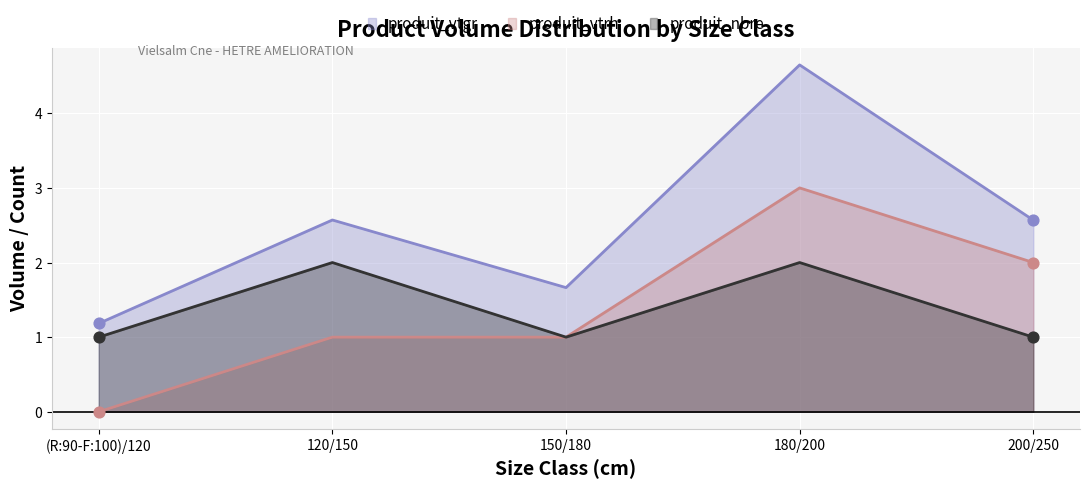

Which series contains the highest Y value?

produit_vtgr